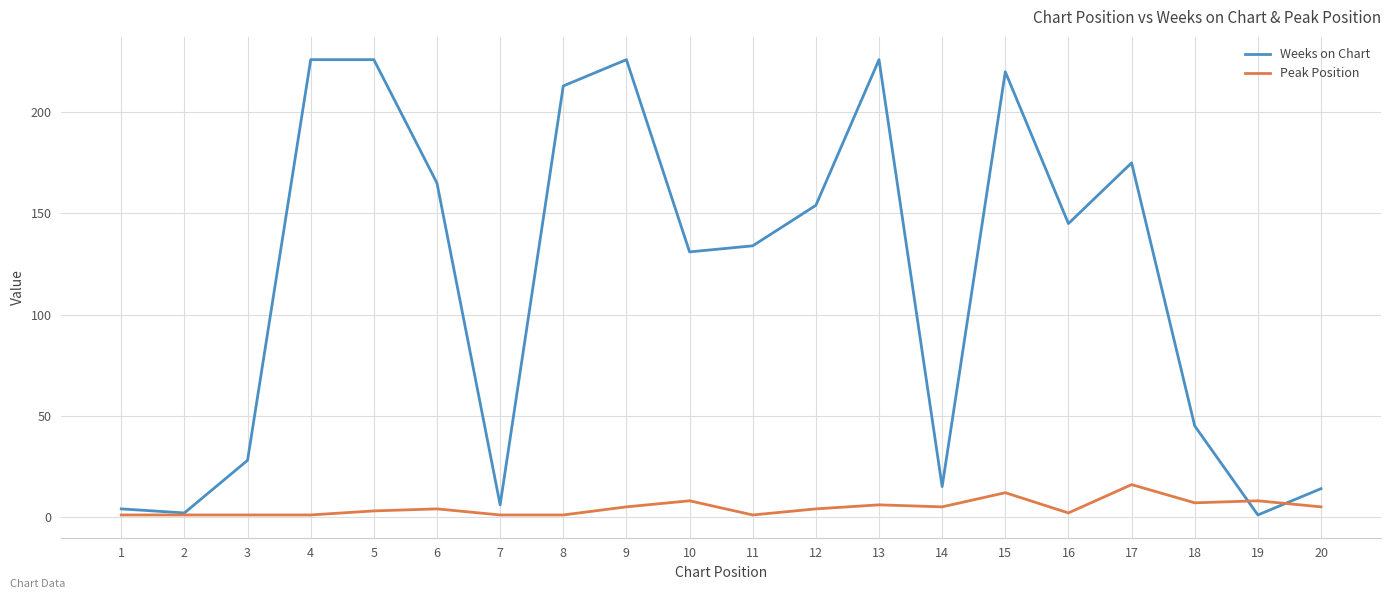

Reading right to left, what are all the values shown in this chart?

Weeks on Chart: 14	1	45	175	145	220	15	226	154	134	131	226	213	6	165	226	226	28	2	4
Peak Position: 5	8	7	16	2	12	5	6	4	1	8	5	1	1	4	3	1	1	1	1